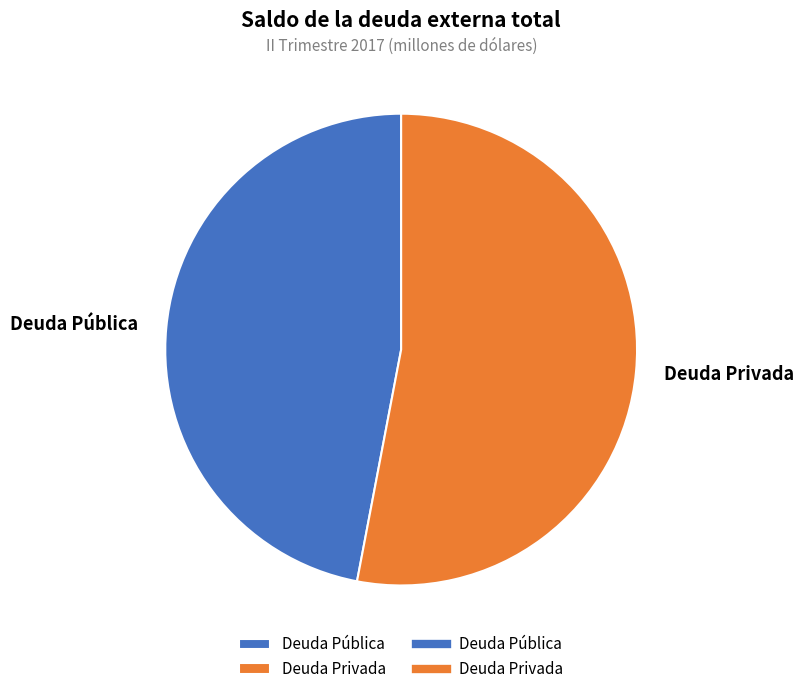

Which has a higher value, Deuda Privada or Deuda Pública?

Deuda Privada